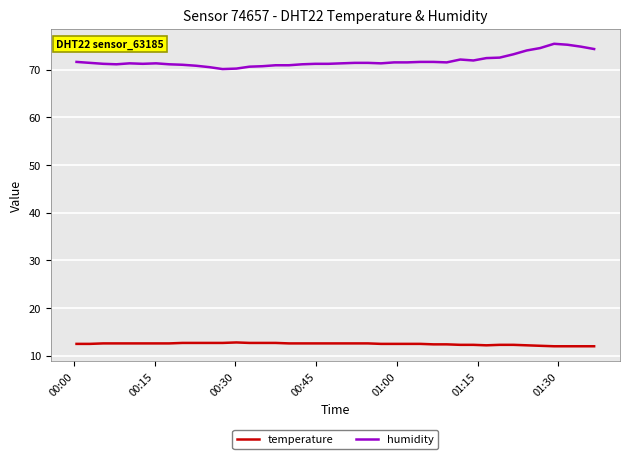

Which series has the largest total across all categories?

humidity